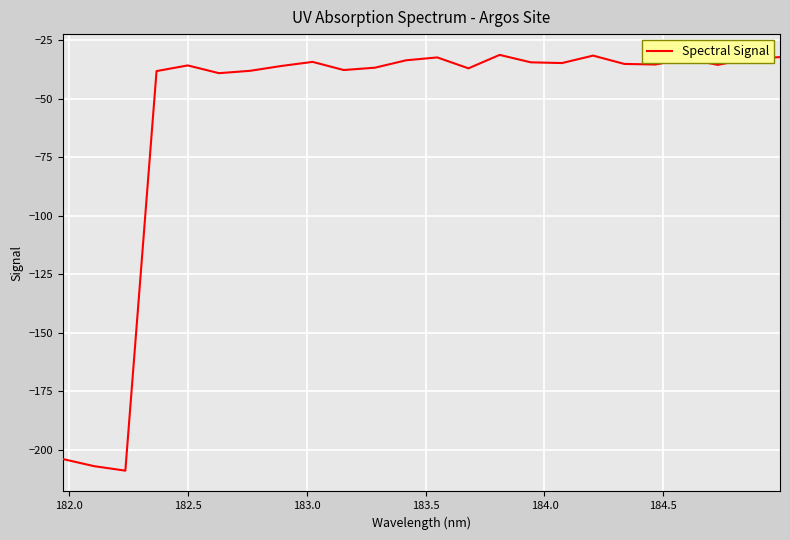

What is the difference between the maximum and minimum values?

177.8